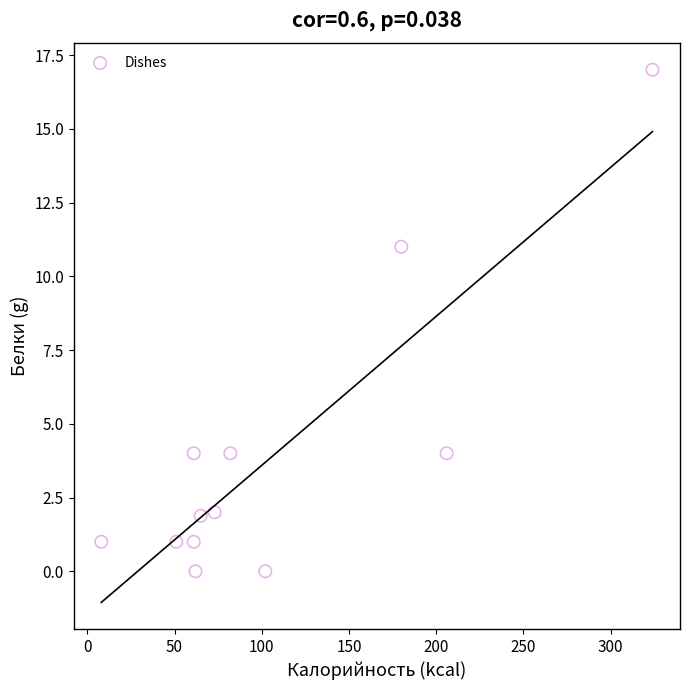

What Y value in the scatter plot is closest to 8?

11.0